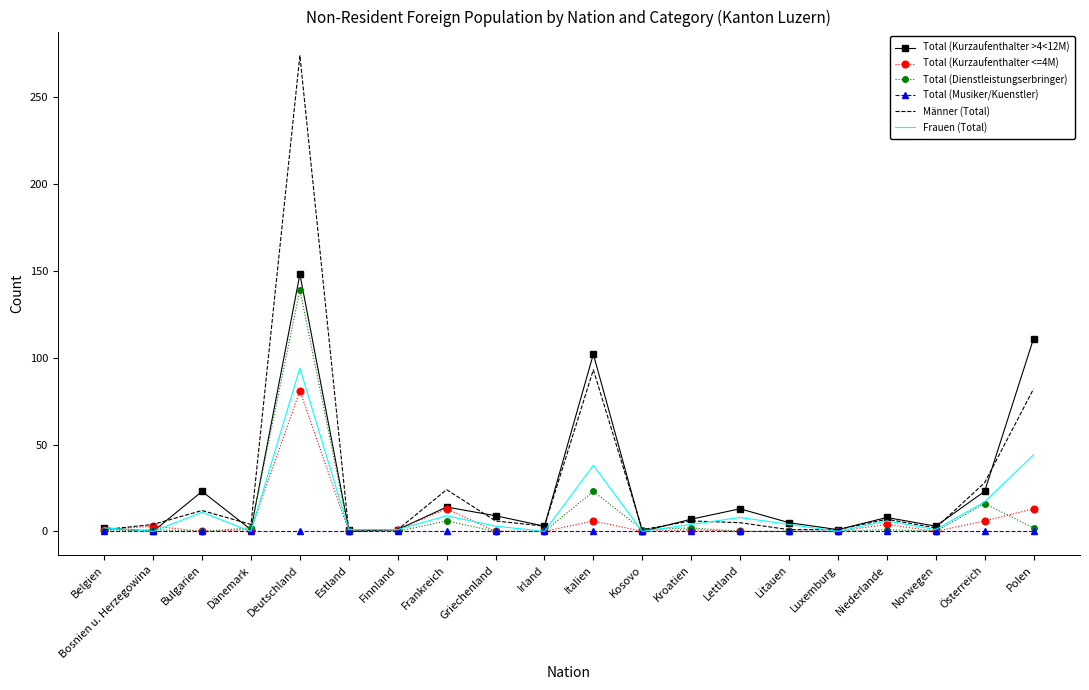

At which label is Total (Dienstleistungserbringer) closest to 69?

Italien